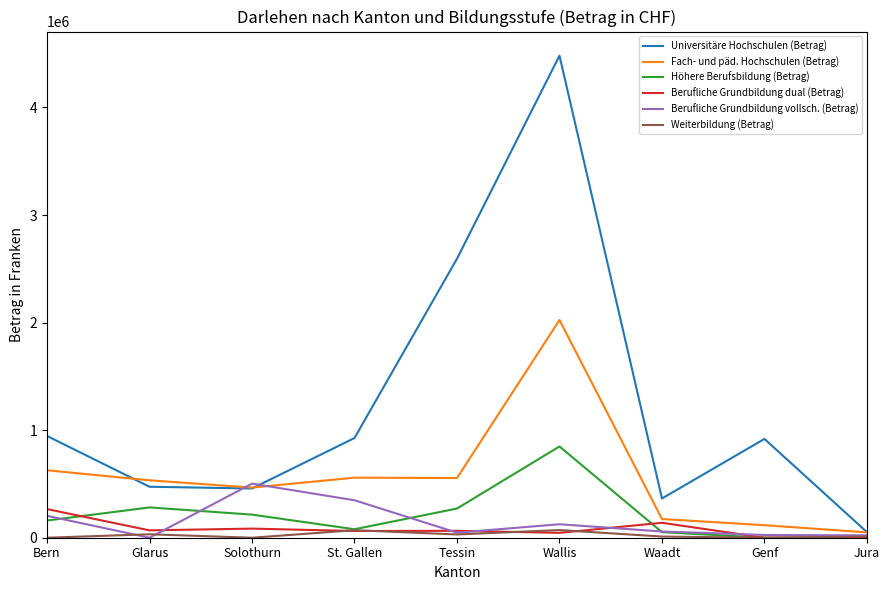

What is the difference between the highest and lowest values at Bern?

946054